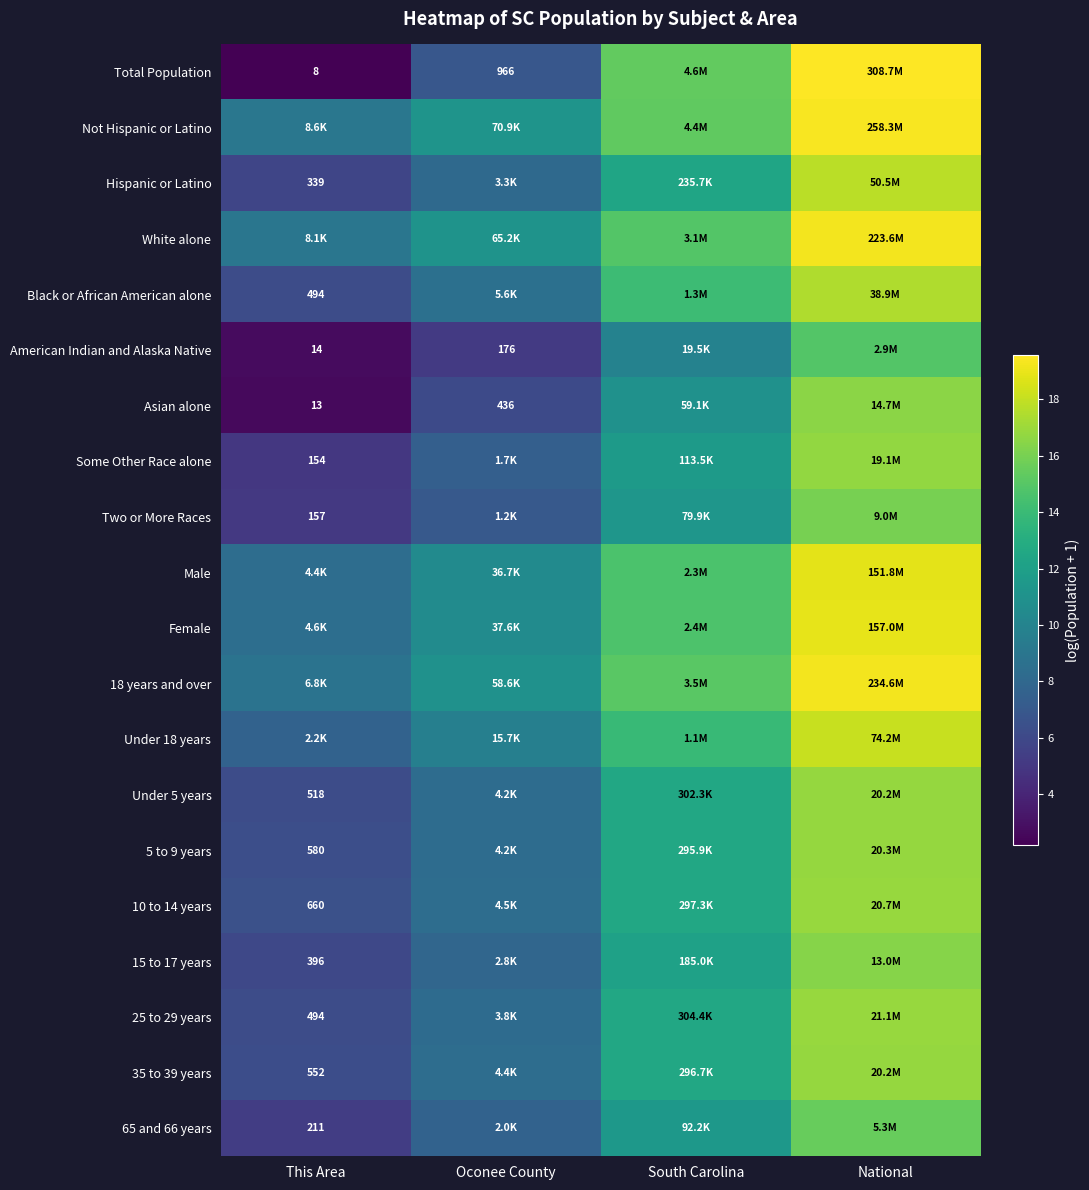

At which category does the chart reach its peak across all series?

National